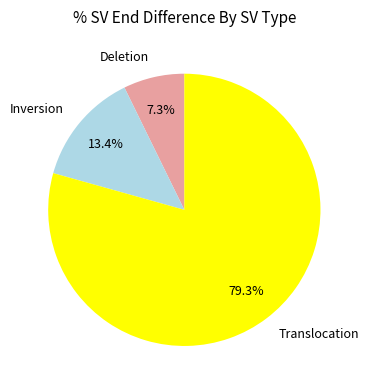

How many segments does this pie chart have?

3